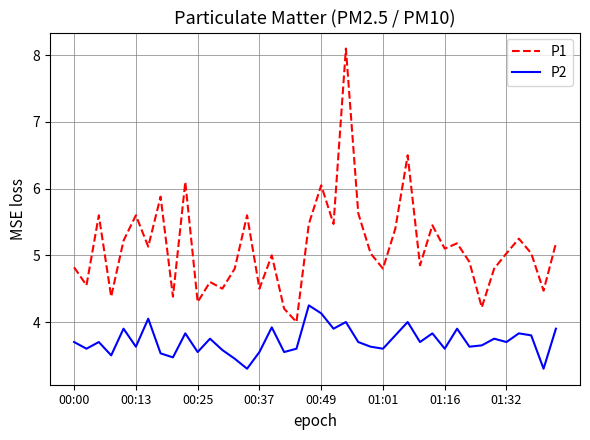

Which series has the widest spread of values?

P1